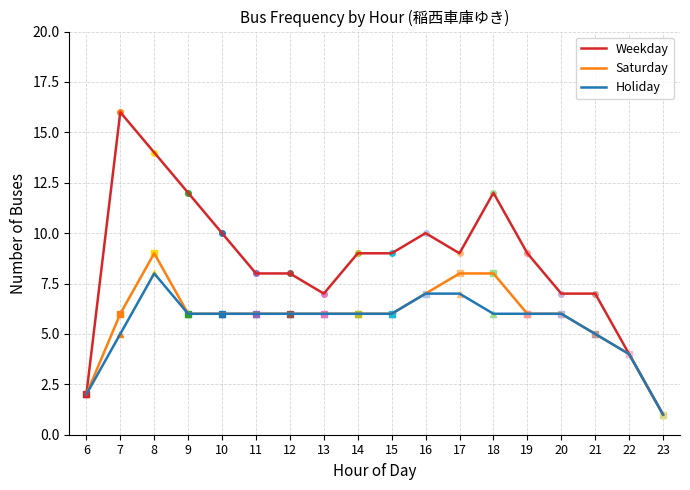

At which label does Saturday reach its minimum?

23